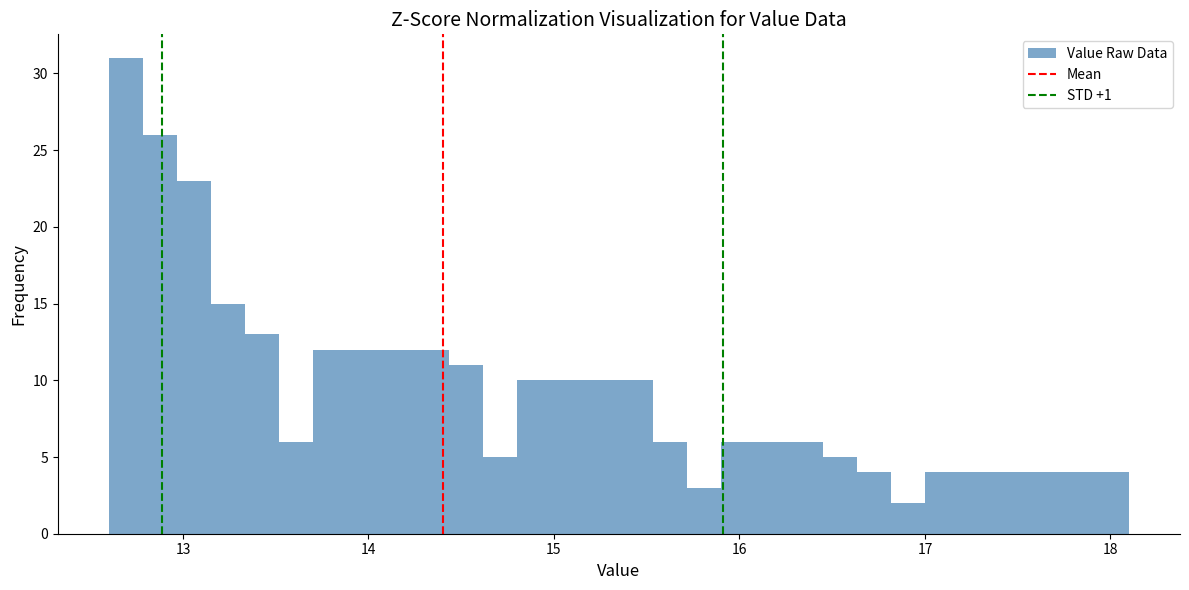

Read against the x-axis, roughly where is the centre of the tallest bar?

12.7